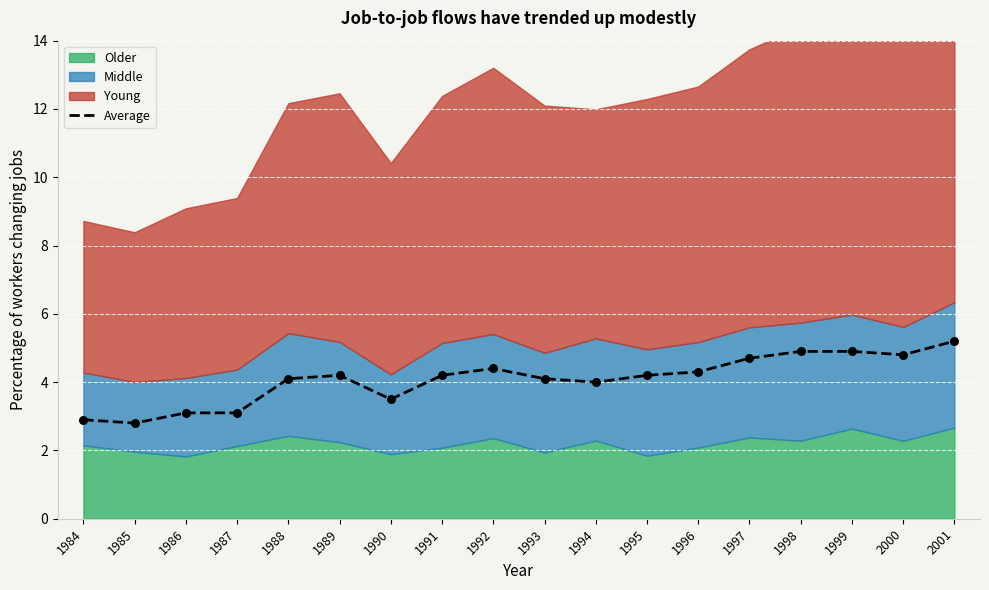

Approximately how many times larger is the value at 2001 compared to 1993?

1.3